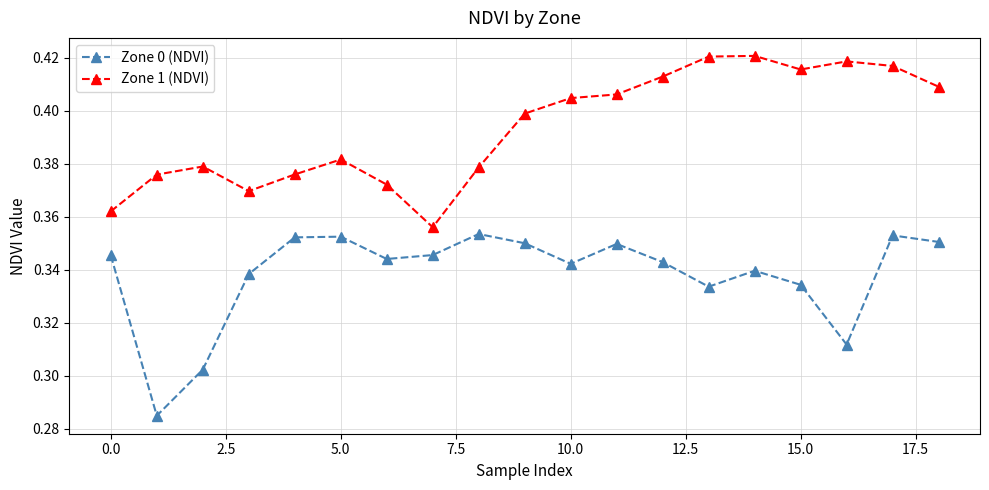

What is the difference between the maximum and minimum values in the Zone 1 (NDVI) series?

0.1